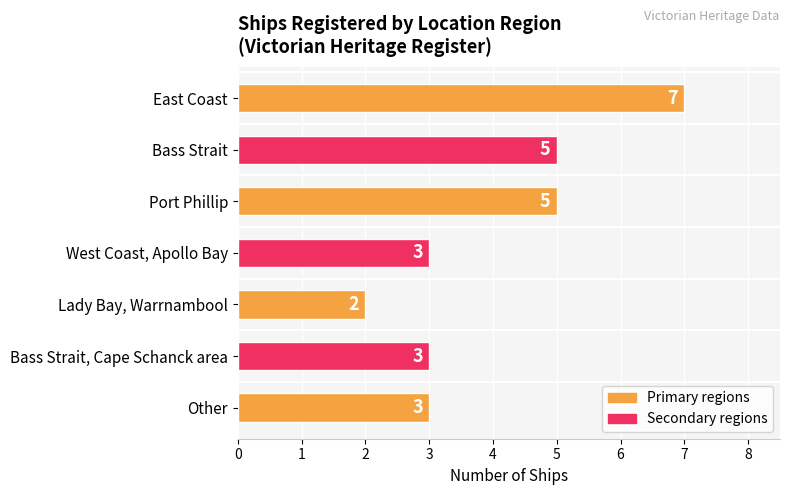

What is the ratio of the value at Bass Strait, Cape Schanck area to the value at West Coast, Apollo Bay?

1.0